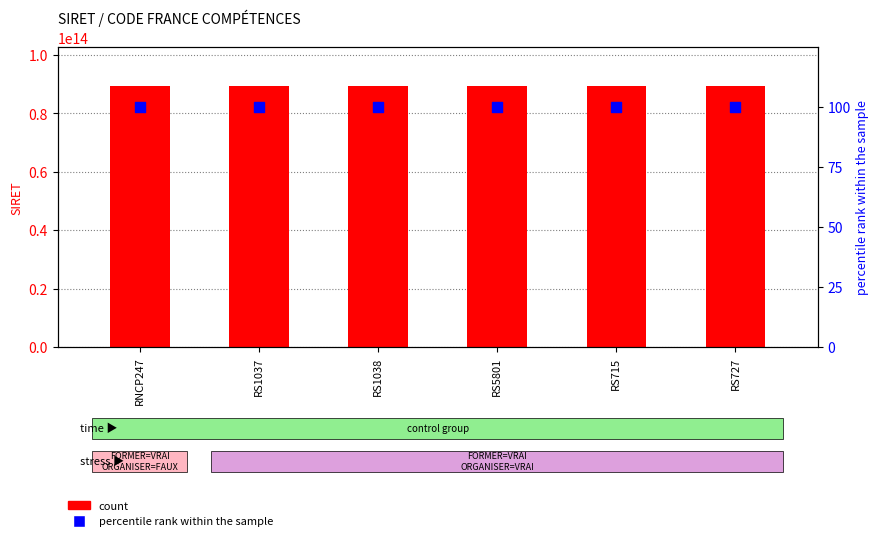

Which series has the largest Y range (max minus min)?

count